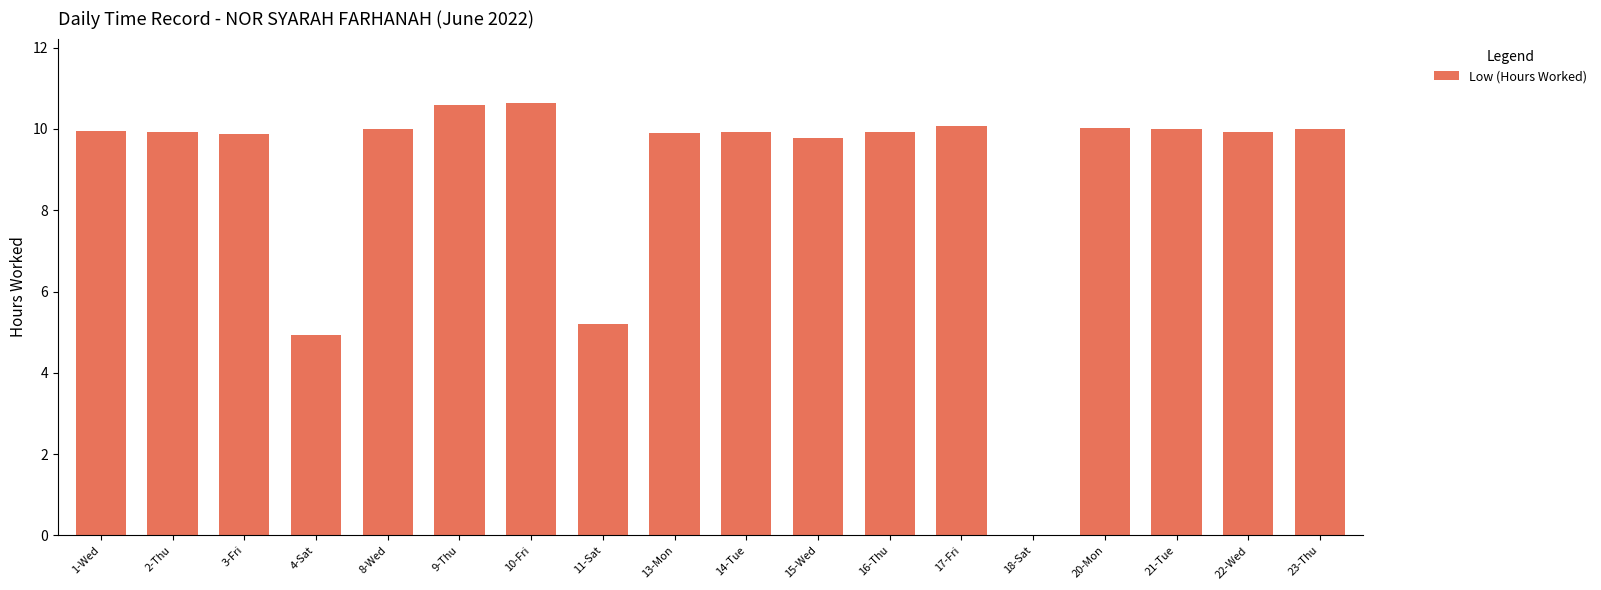

Does the chart contain stacked bars?

No